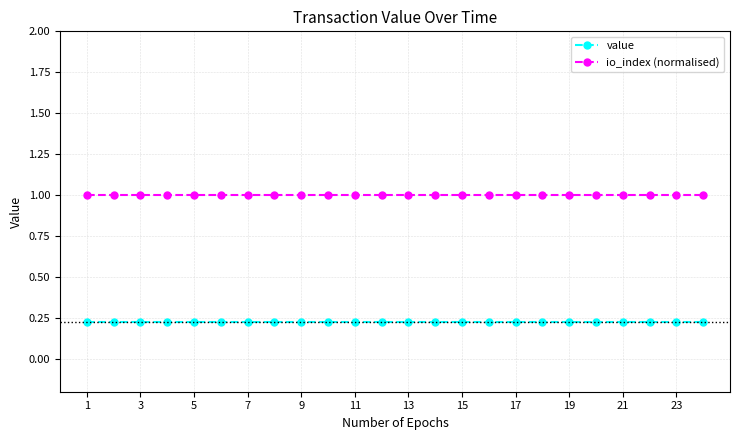

What is the maximum value shown in the chart?

1.0